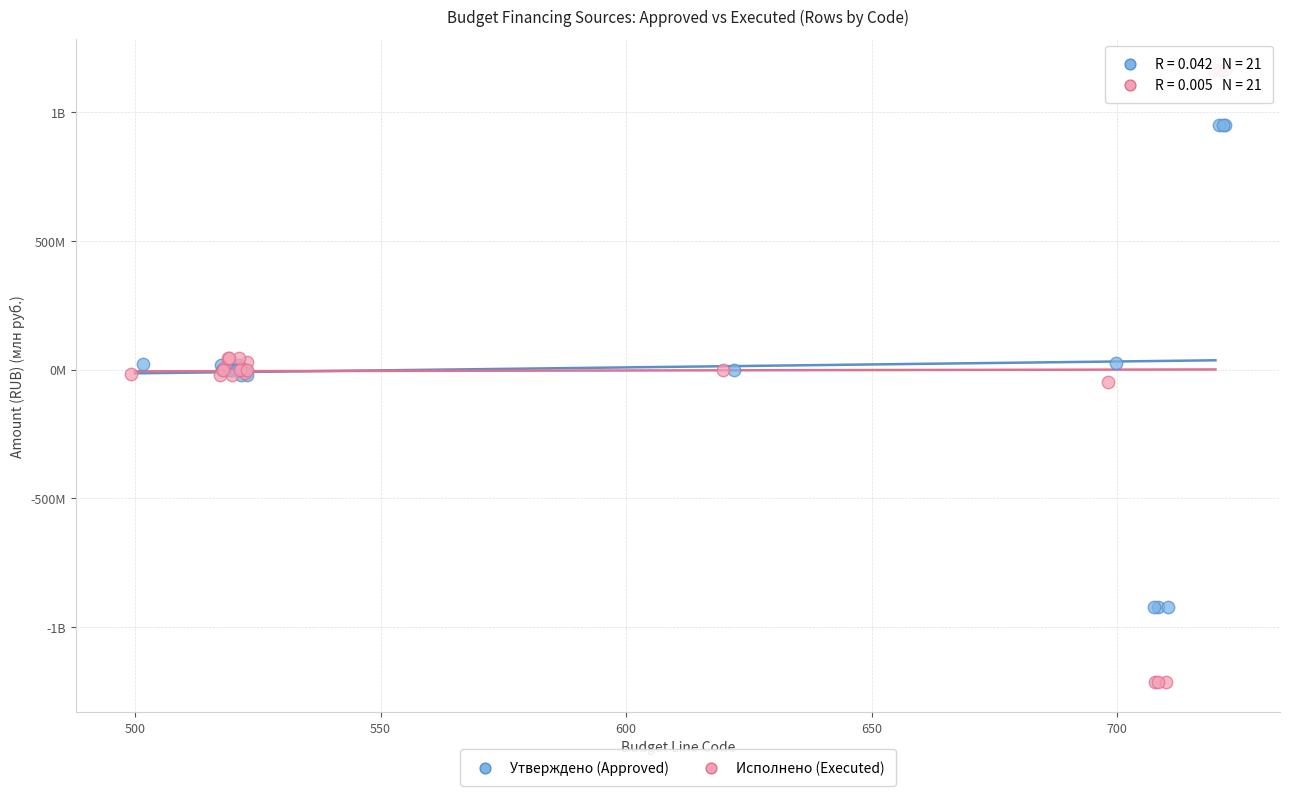

What are all the series names shown in the legend?

Утверждено (Approved), Исполнено (Executed)